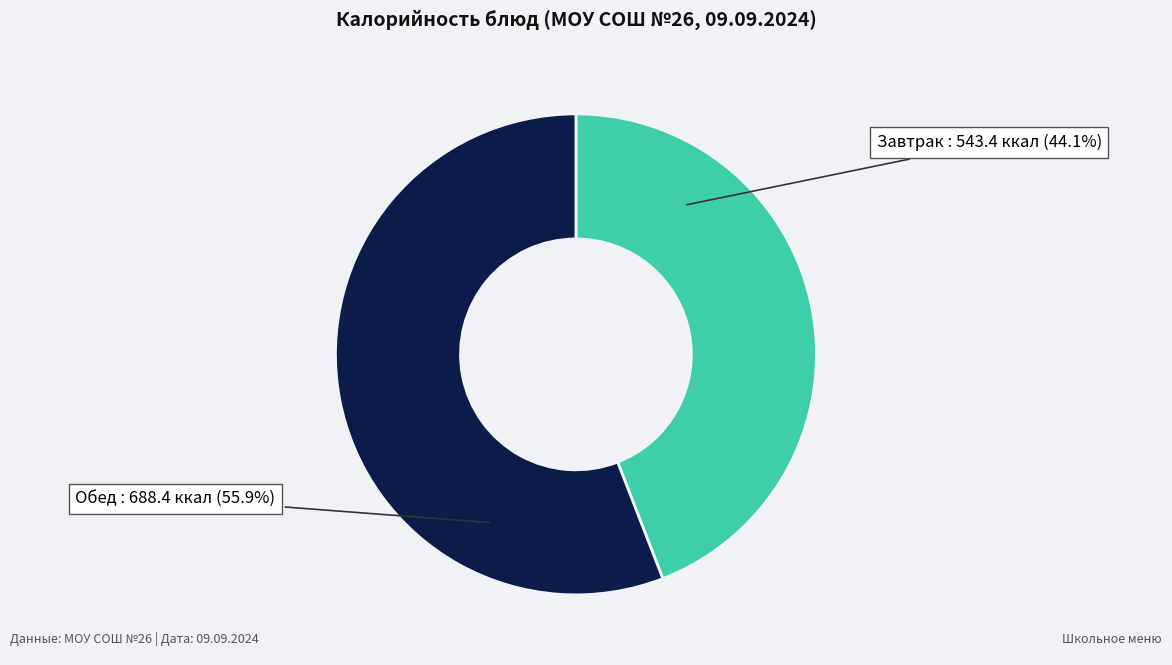

Which has a higher value, Завтрак or Обед?

Обед